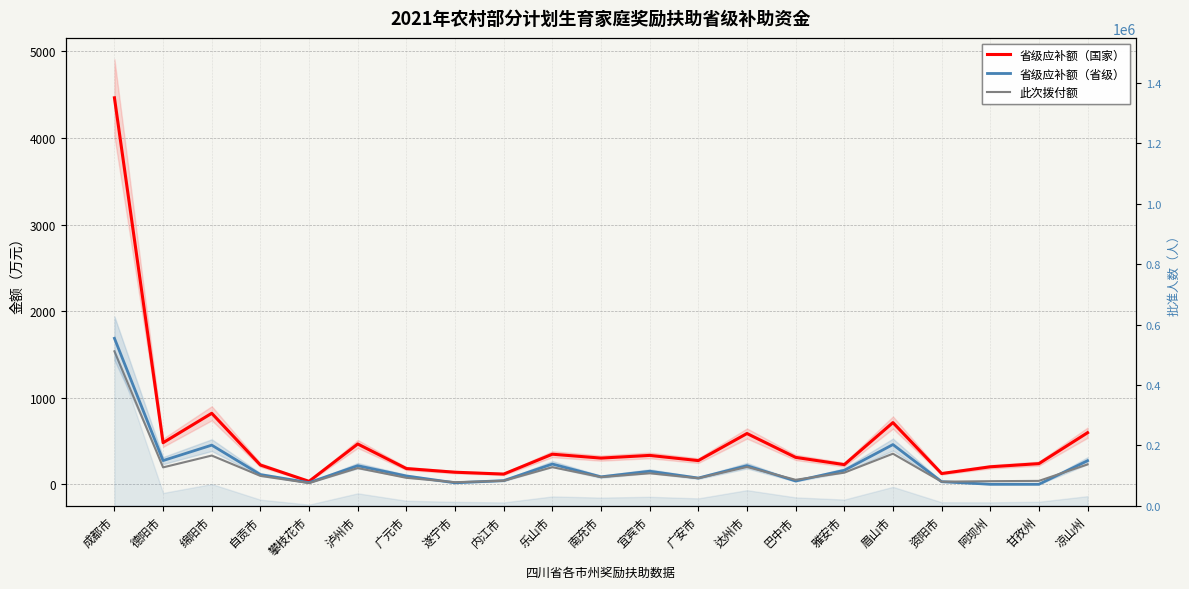

The value of 省级应补额（省级） at 绵阳市 is 119.4. True or false?

False